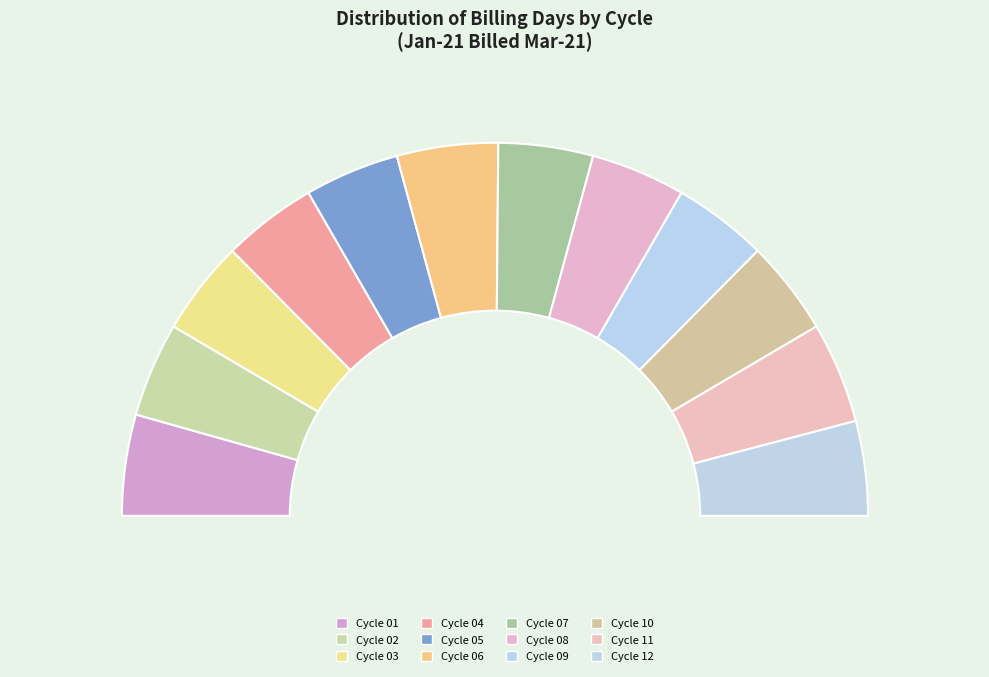

To the nearest percent, what is the difference between the largest and smallest slice percentages?

1%